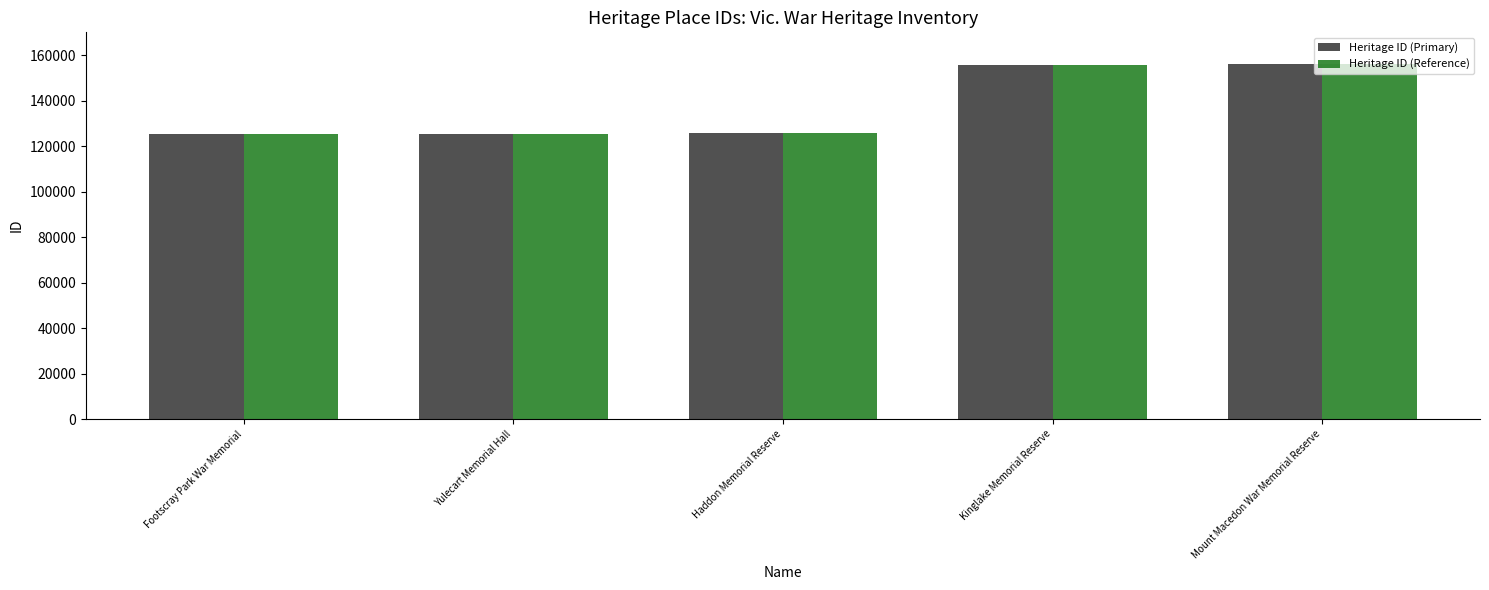

Is the value of Heritage ID (Reference) at Kinglake Memorial Reserve greater than the value of Heritage ID (Primary) at Footscray Park War Memorial?

Yes